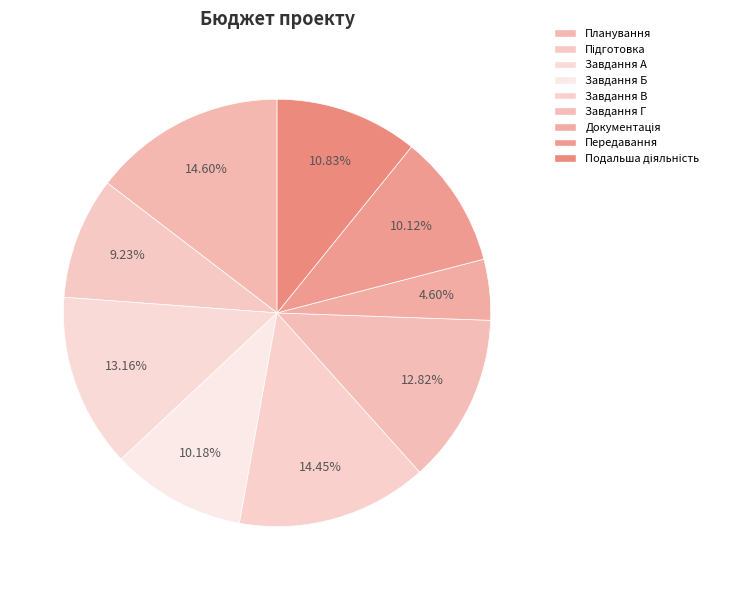

Count the number of slices in the pie.

9